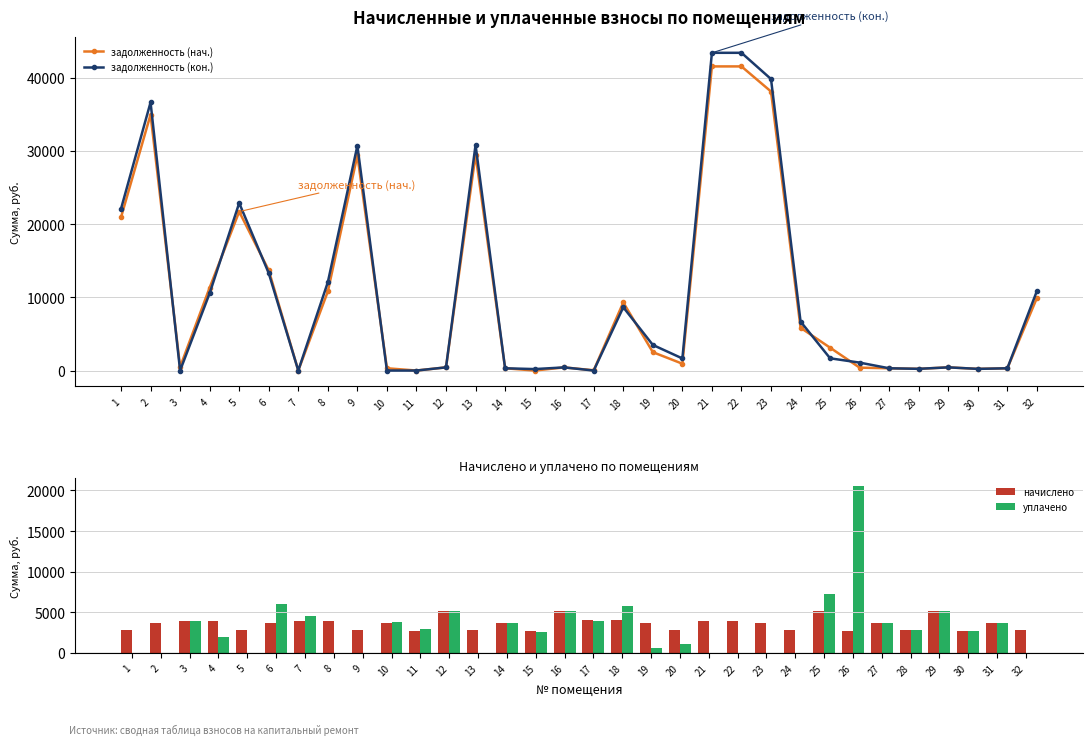

Which category has the lowest value across all series?

7